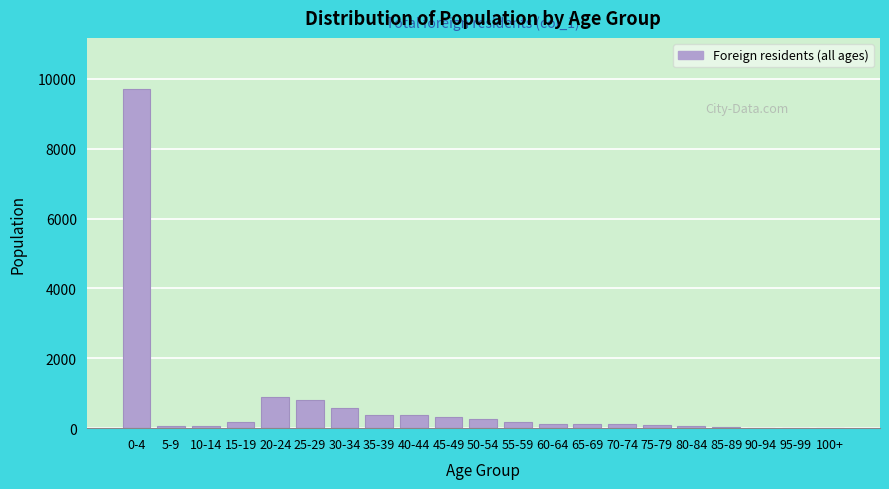

What is the change in value from 30-34 to 45-49?

-250